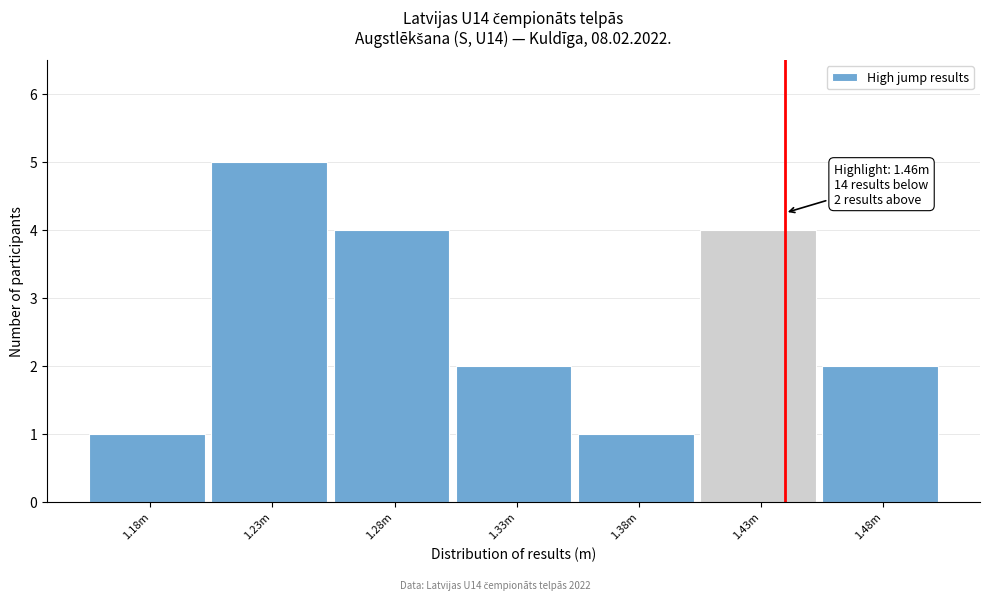

Reading right to left, extract all data points from this chart.

1.48m=2	1.43m=4	1.38m=1	1.33m=2	1.28m=4	1.23m=5	1.18m=1